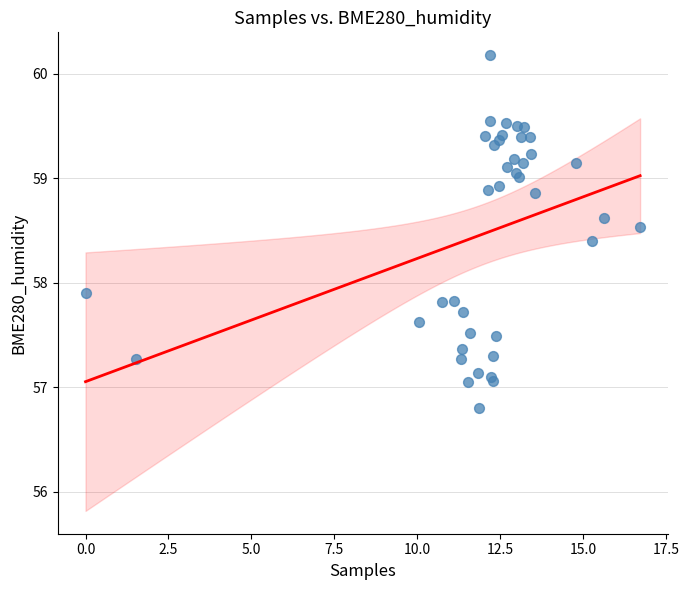

What Y value in the scatter plot is closest to 58?

57.9